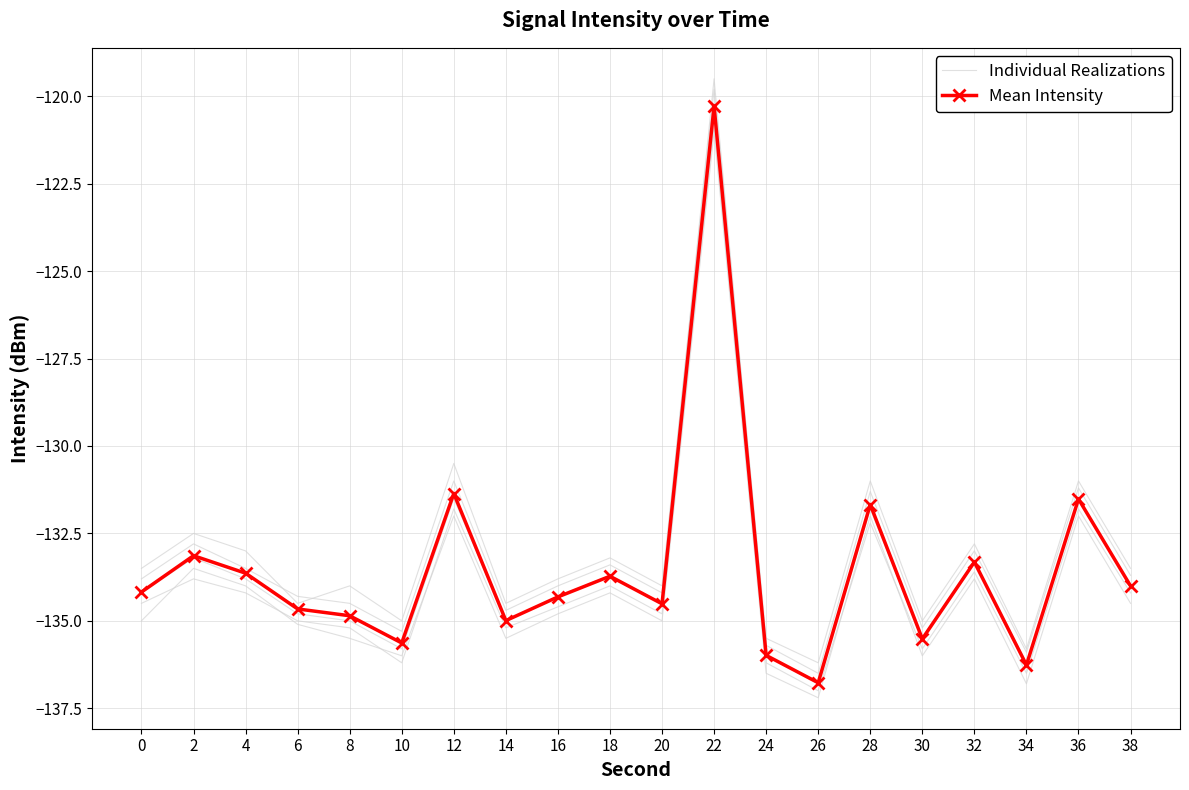

What is the difference between the highest and lowest values at 6?

0.4